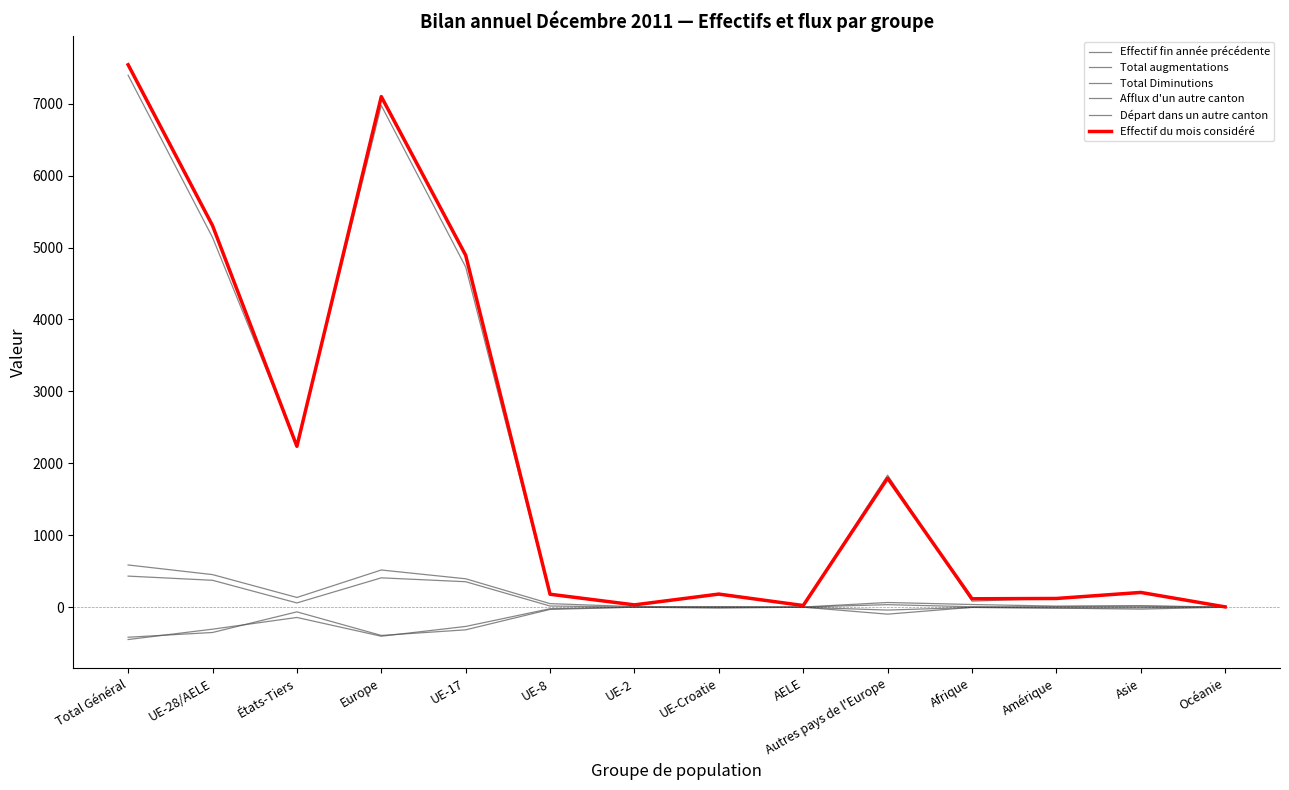

In Total Diminutions, how many points are higher than both neighbors (excluding endpoints)?

4